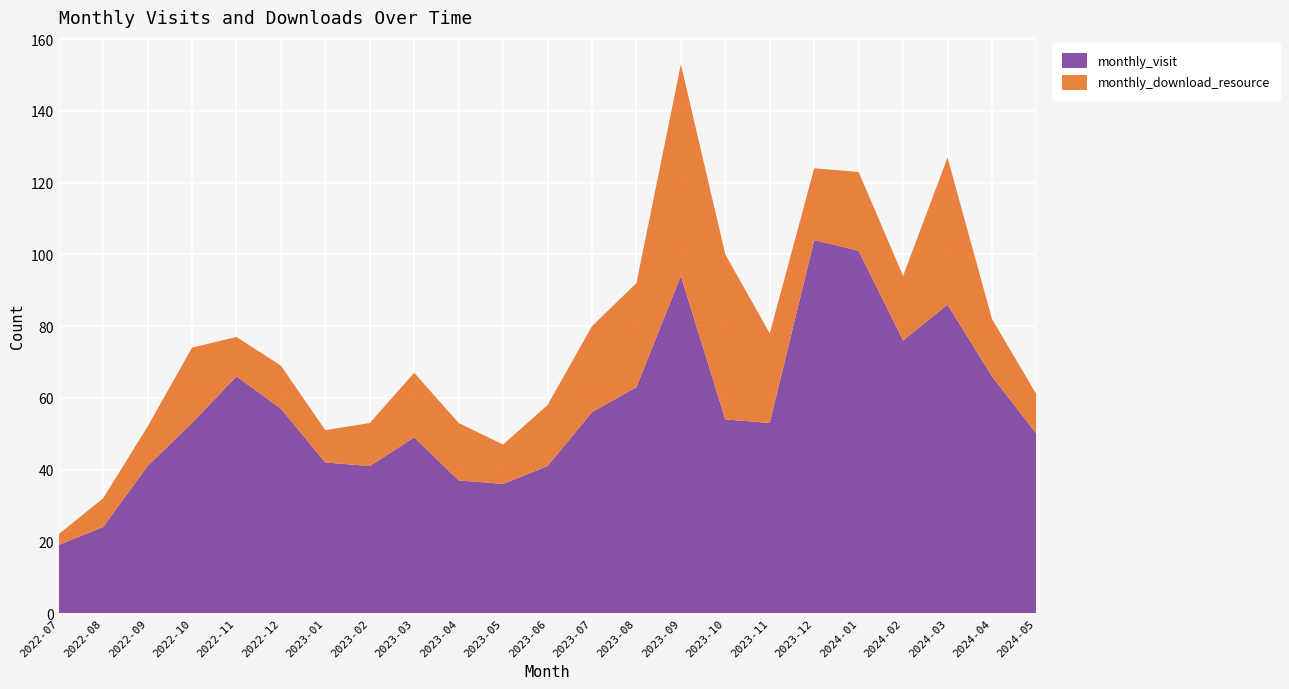

Reading left to right, what are all the values shown in this chart?

monthly_visit: 2022-07=19	2022-08=24	2022-09=41	2022-10=53	2022-11=66	2022-12=57	2023-01=42	2023-02=41	2023-03=49	2023-04=37	2023-05=36	2023-06=41	2023-07=56	2023-08=63	2023-09=94	2023-10=54	2023-11=53	2023-12=104	2024-01=101	2024-02=76	2024-03=86	2024-04=66	2024-05=50
monthly_download_resource: 2022-07=3	2022-08=8	2022-09=11	2022-10=21	2022-11=11	2022-12=12	2023-01=9	2023-02=12	2023-03=18	2023-04=16	2023-05=11	2023-06=17	2023-07=24	2023-08=29	2023-09=59	2023-10=46	2023-11=25	2023-12=20	2024-01=22	2024-02=18	2024-03=41	2024-04=16	2024-05=11